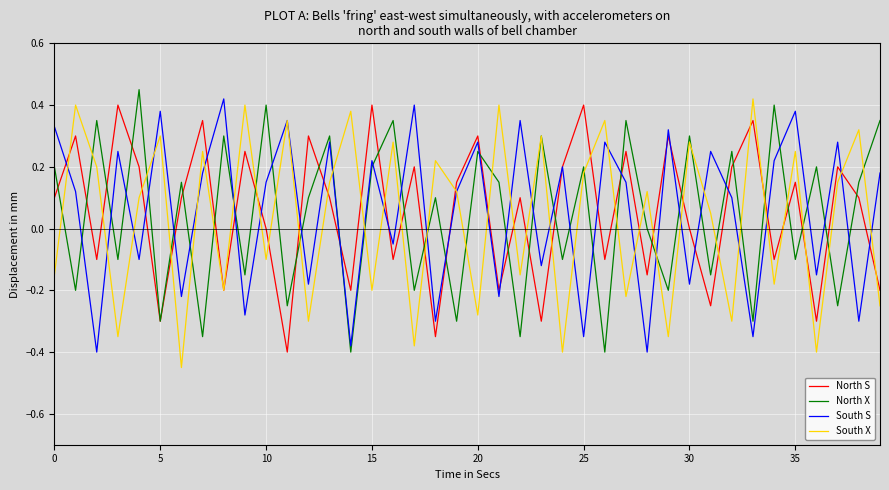

Reading right to left, list all the values displayed in this chart.

North S: -0.2	0.1	0.2	-0.3	0.1	-0.1	0.3	0.2	-0.2	0.0	0.3	-0.1	0.2	-0.1	0.4	0.2	-0.3	0.1	-0.2	0.3	0.1	-0.3	0.2	-0.1	0.4	-0.2	0.1	0.3	-0.4	0.0	0.2	-0.2	0.3	0.1	-0.3	0.2	0.4	-0.1	0.3	0.1
North X: 0.3	0.1	-0.2	0.2	-0.1	0.4	-0.3	0.2	-0.1	0.3	-0.2	0.0	0.3	-0.4	0.2	-0.1	0.3	-0.3	0.1	0.2	-0.3	0.1	-0.2	0.3	0.2	-0.4	0.3	0.1	-0.2	0.4	-0.1	0.3	-0.3	0.1	-0.3	0.5	-0.1	0.3	-0.2	0.2
South S: 0.2	-0.3	0.3	-0.1	0.4	0.2	-0.3	0.1	0.2	-0.2	0.3	-0.4	0.1	0.3	-0.3	0.2	-0.1	0.3	-0.2	0.3	0.1	-0.3	0.4	-0.1	0.2	-0.4	0.3	-0.2	0.3	0.1	-0.3	0.4	0.2	-0.2	0.4	-0.1	0.2	-0.4	0.1	0.3
South X: -0.2	0.3	0.1	-0.4	0.2	-0.2	0.4	-0.3	0.1	0.3	-0.3	0.1	-0.2	0.3	0.2	-0.4	0.3	-0.1	0.4	-0.3	0.1	0.2	-0.4	0.3	-0.2	0.4	0.1	-0.3	0.3	-0.1	0.4	-0.2	0.2	-0.5	0.3	0.1	-0.3	0.2	0.4	-0.1